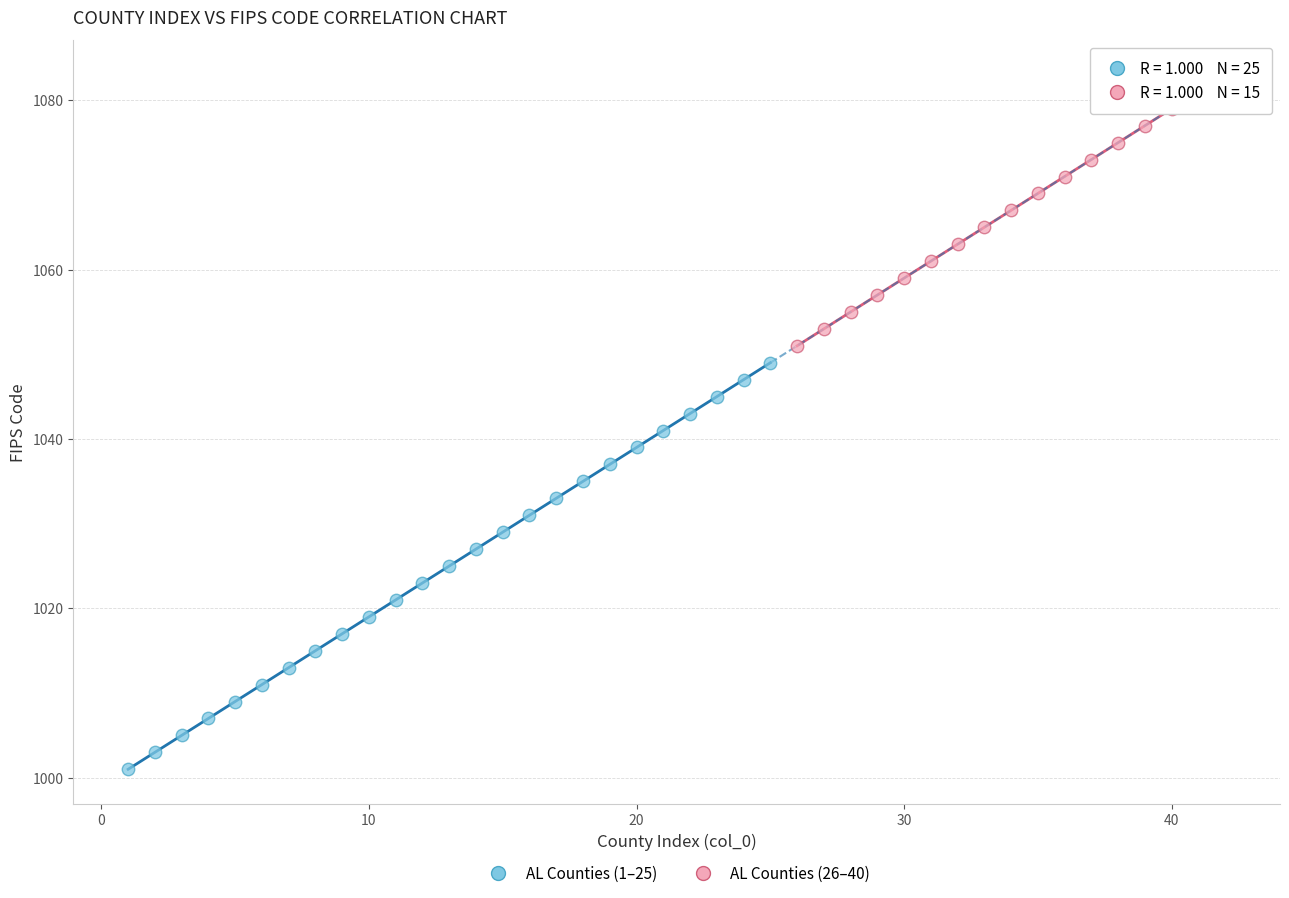

Which series contains the highest Y value?

AL Counties (26–40)